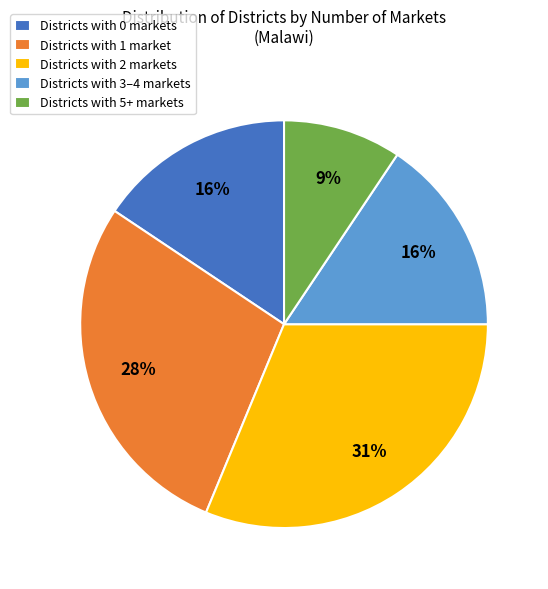

Which has a higher value, Districts with 1 market or Districts with 0 markets?

Districts with 1 market